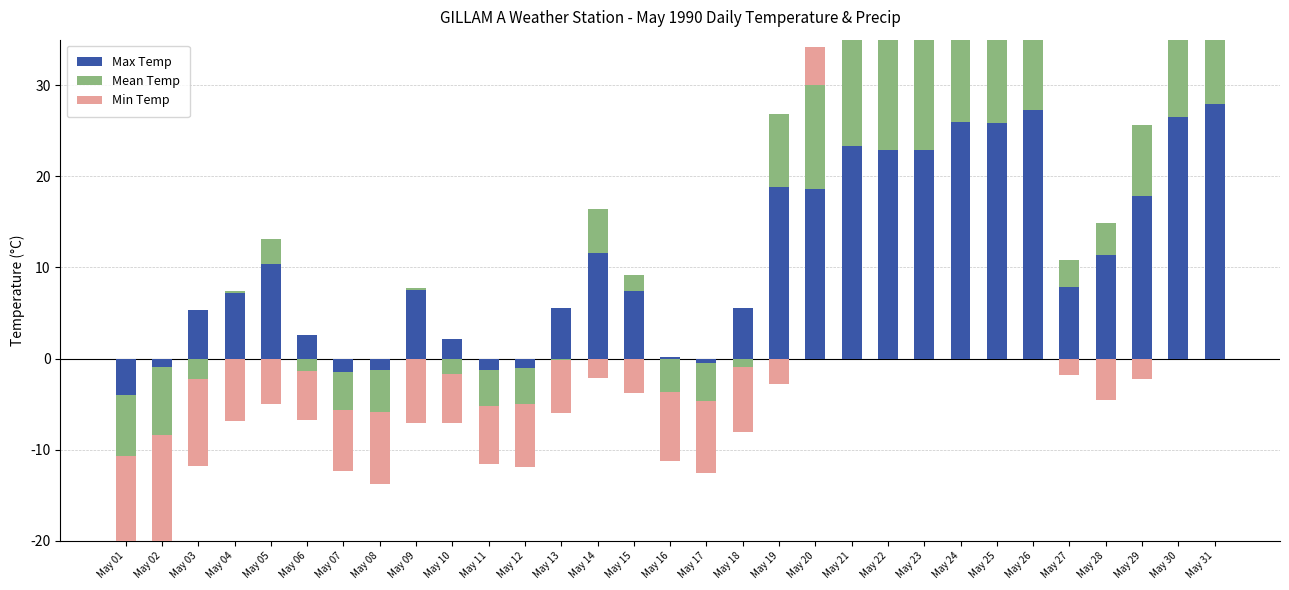

Is the value of Min Temp at May 25 greater than the value of Mean Temp at May 02?

Yes